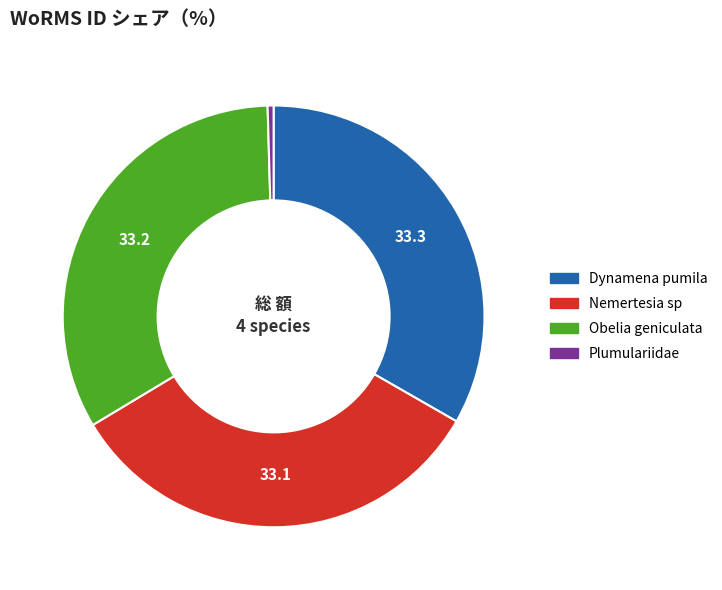

Approximately how many times larger is the value at Obelia geniculata compared to Nemertesia sp?

1.0